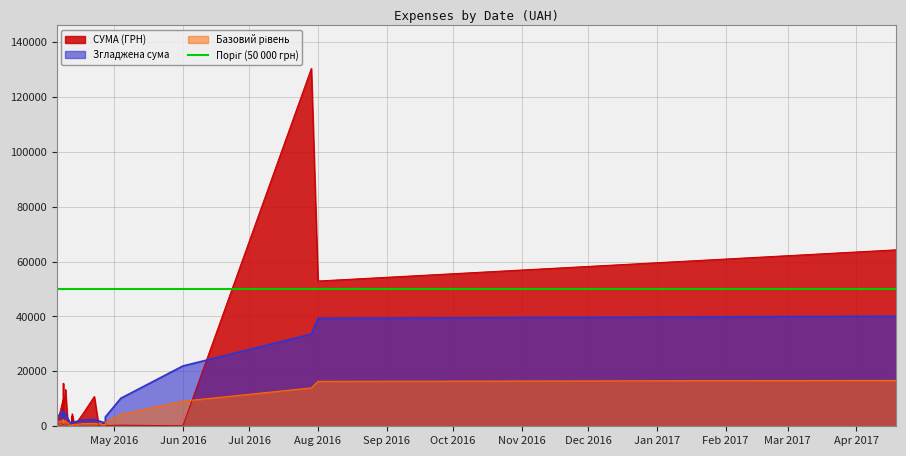

Rank the categories by value from highest to lowest.

29.07.2016, 19.04.2017, 01.08.2016, 08.04.2016, 09.04.2016, 09.04.2016, 05.04.2016, 22.04.2016, 08.04.2016, 08.04.2016, 08.04.2016, 08.04.2016, 08.04.2016, 17.04.2016, 12.04.2016, 08.04.2016, 12.04.2016, 06.04.2016, 08.04.2016, 08.04.2016, 27.04.2016, 11.04.2016, 12.04.2016, 10.04.2016, 08.04.2016, 13.04.2016, 11.04.2016, 12.04.2016, 05.04.2016, 11.04.2016, 04.05.2016, 13.04.2016, 27.04.2016, 11.04.2016, 12.04.2016, 13.04.2016, 24.04.2016, 01.06.2016, 27.04.2016, 11.04.2016